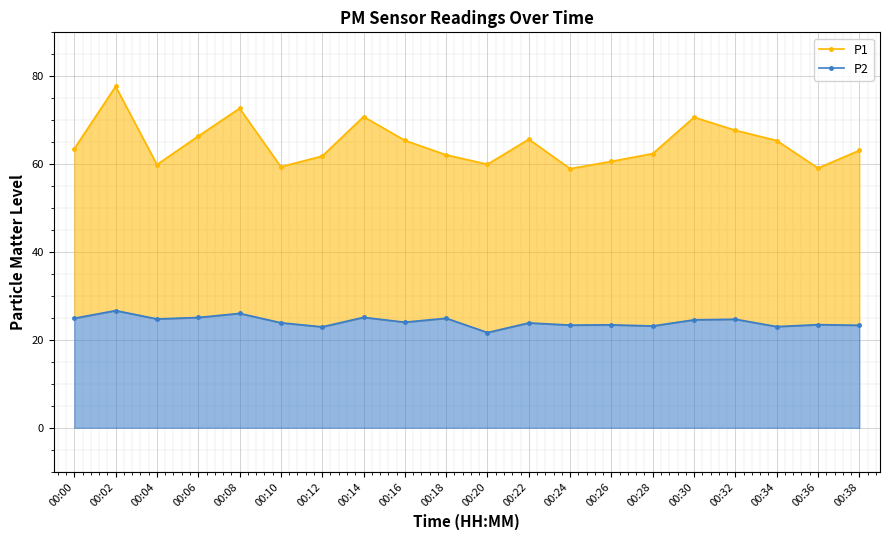

How many categories are shown in the chart?

20